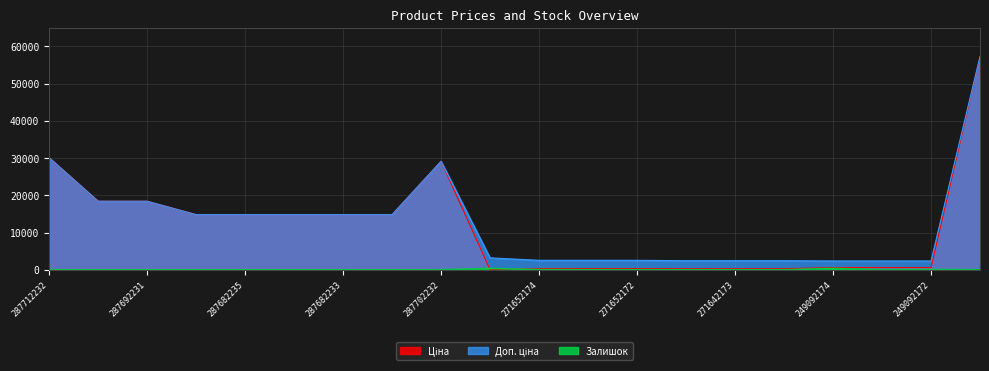

What is the label of the 1st point from the left?

287712232